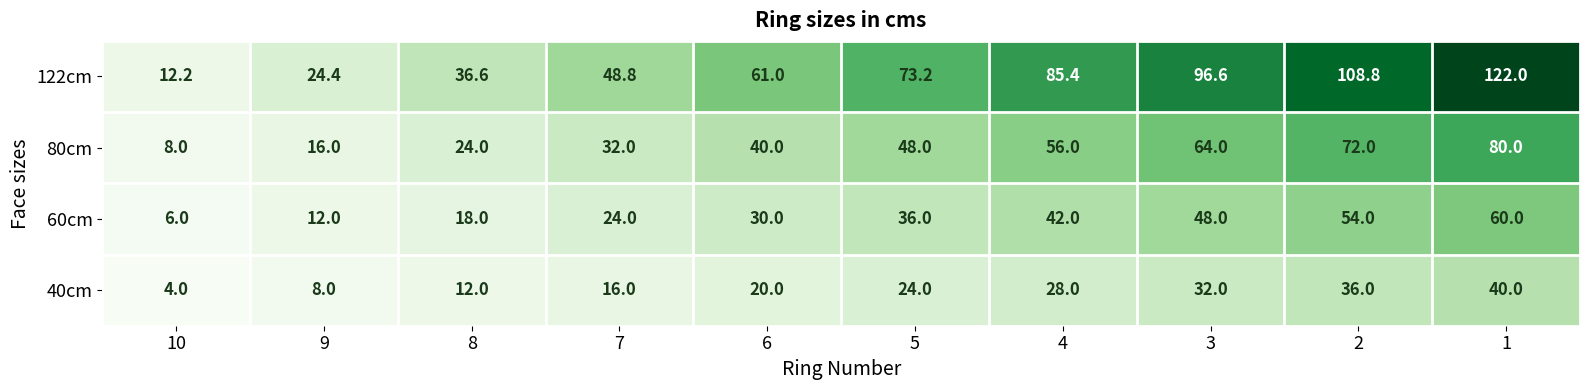

Rank the series by their average value, from highest to lowest.

122cm, 80cm, 60cm, 40cm